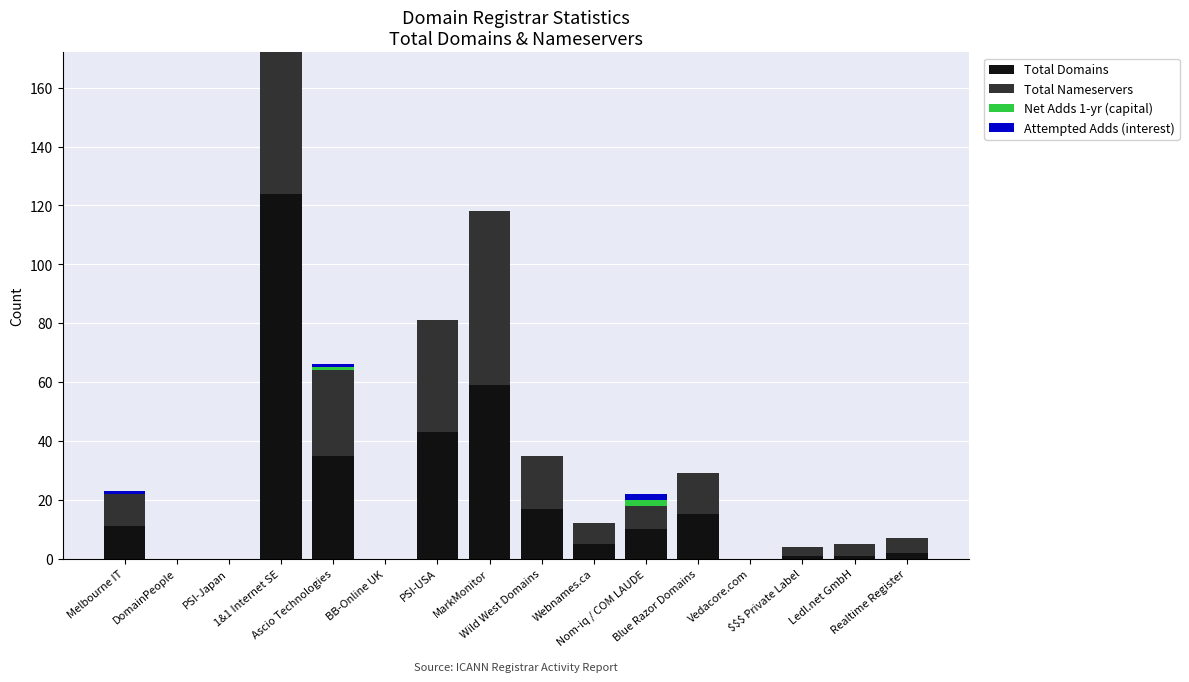

Are the bars grouped side by side (vs. stacked)?

No